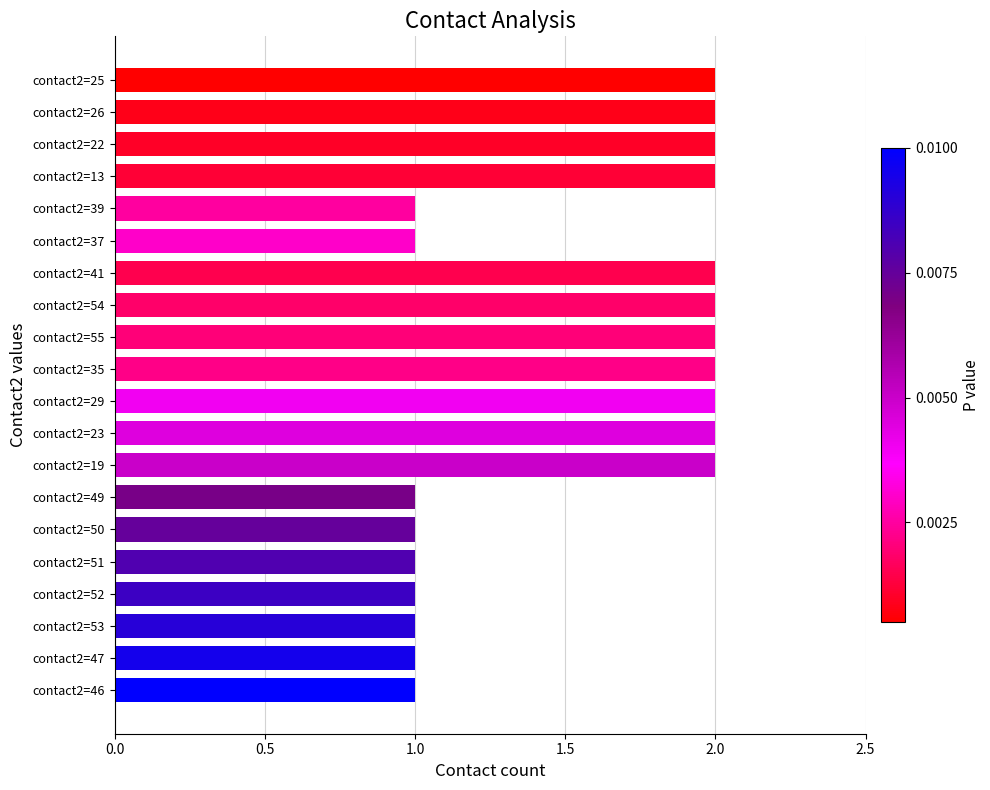

Is it true that the value at contact2=54 is 1?

False